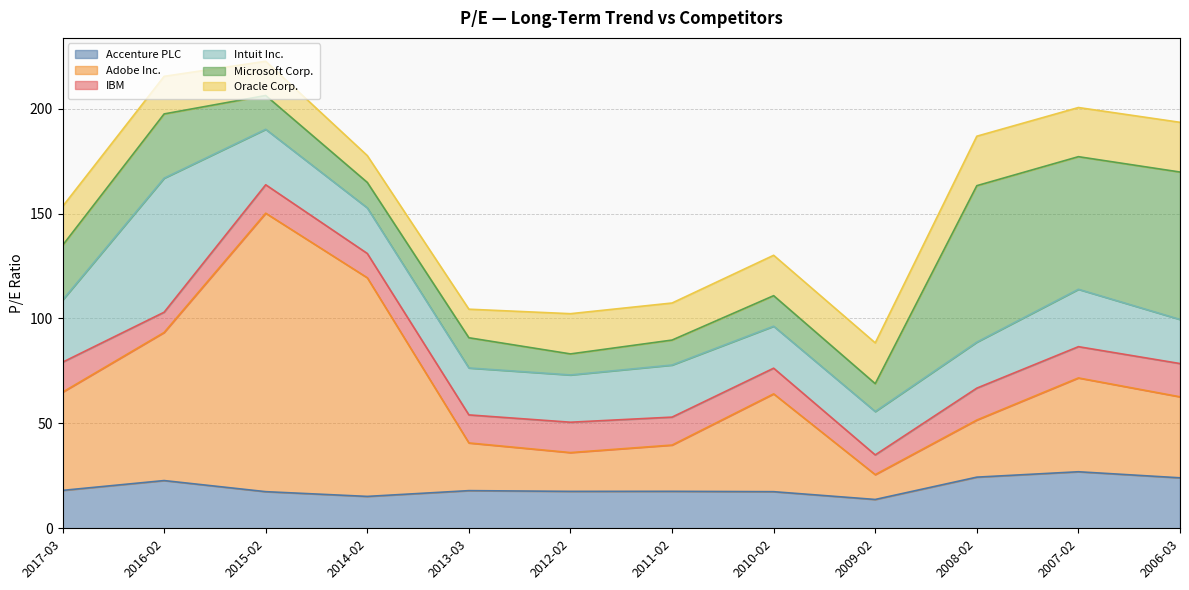

How many lines are shown in the chart?

6